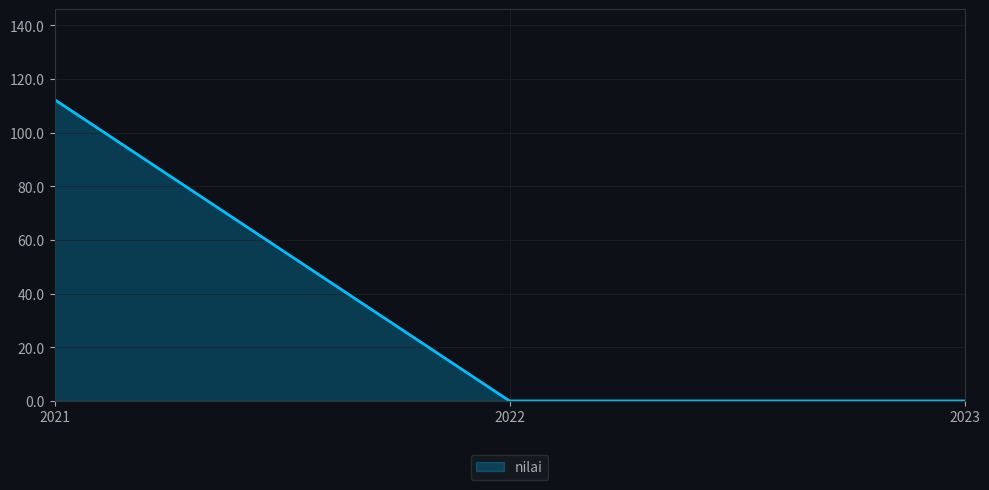

Which label corresponds to the largest value in the chart?

2021